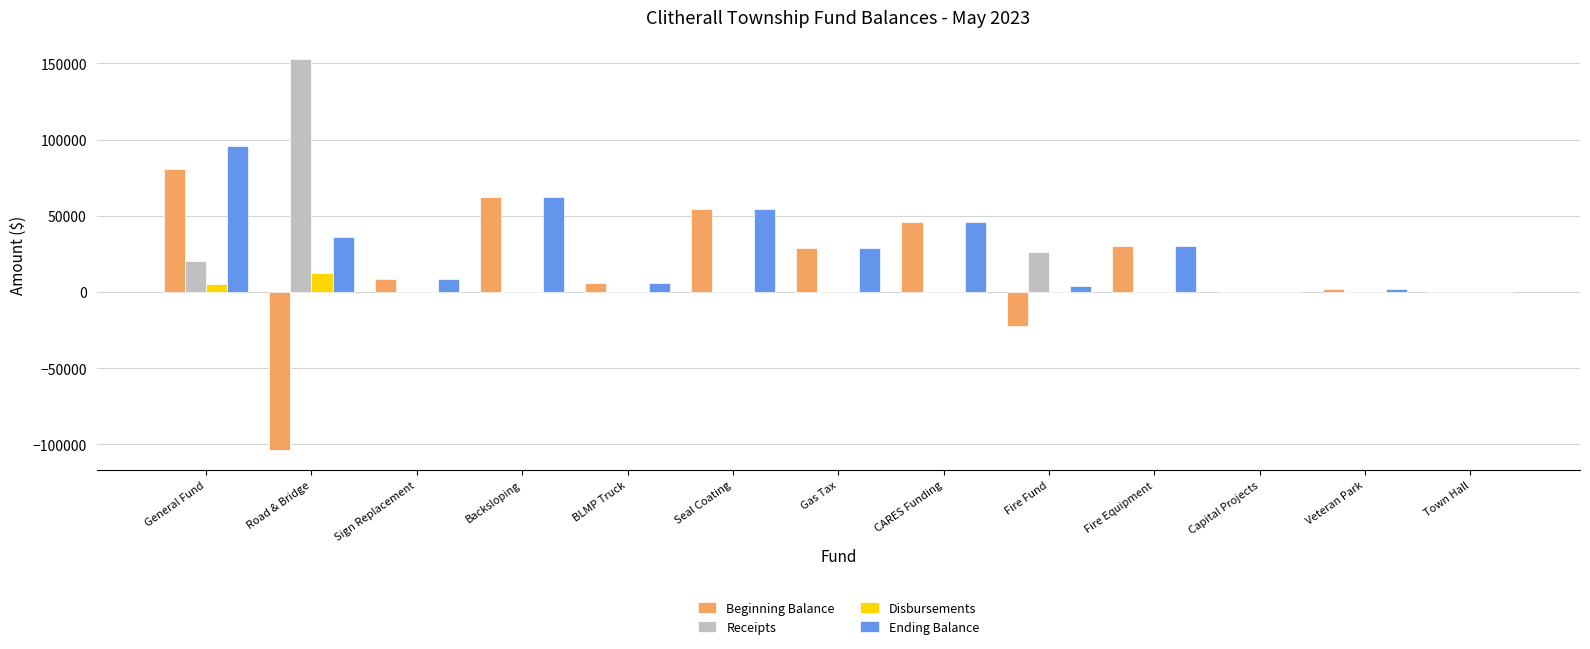

What is the total value across all series at Sign Replacement?

16703.1